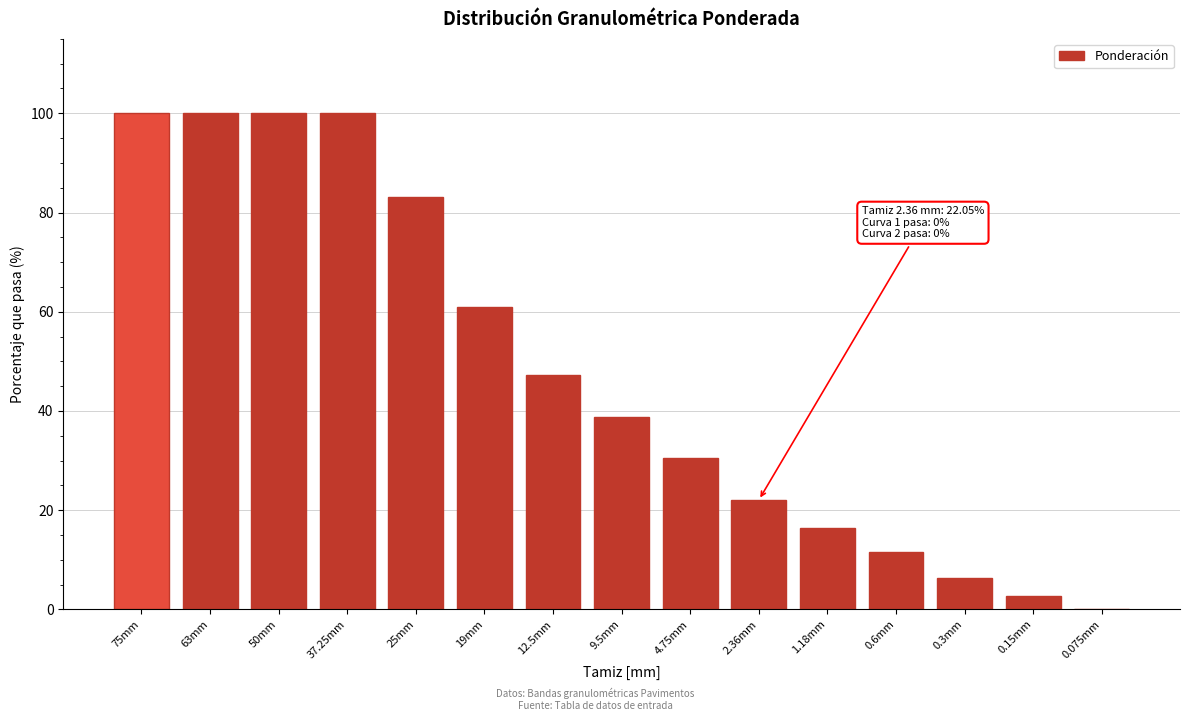

What is the ratio of the value at 75mm to the value at 2.36mm?

4.5